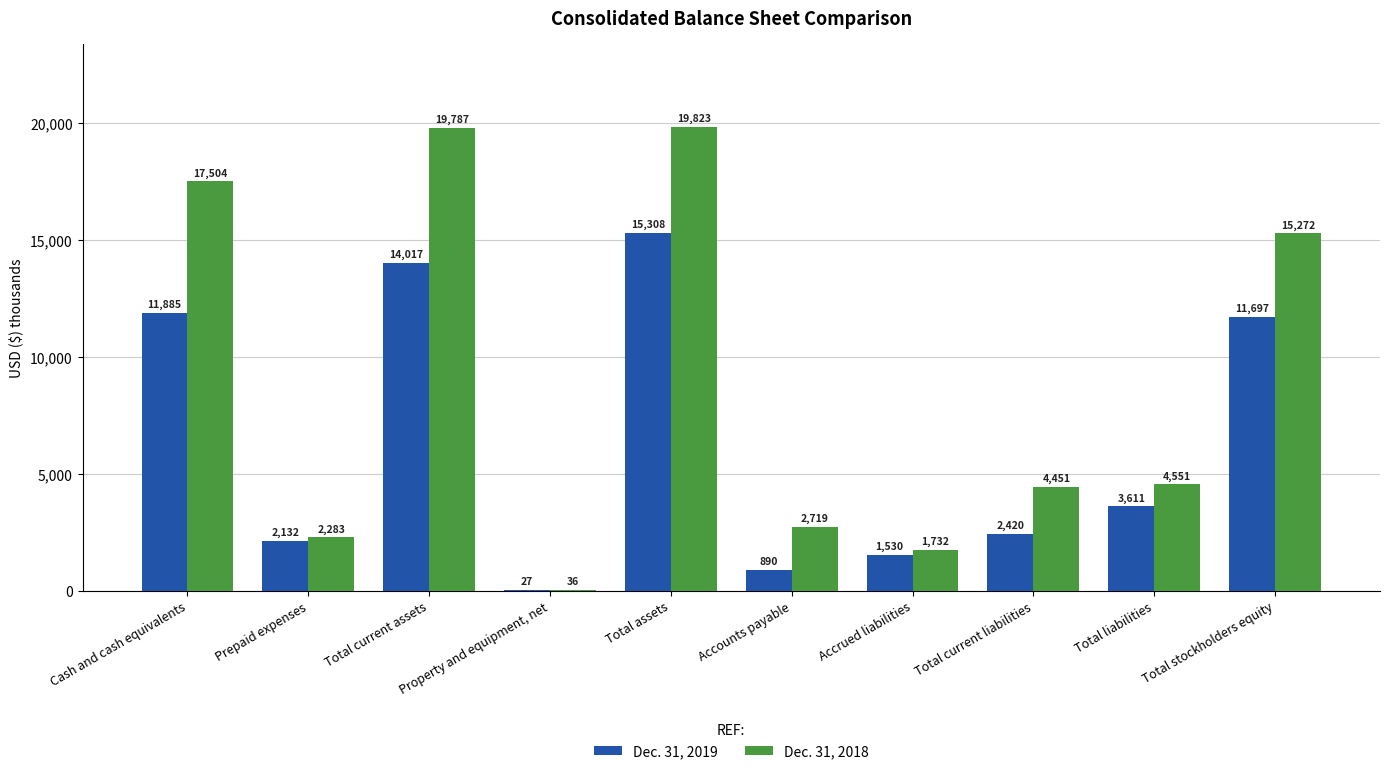

Which series has the largest total across all categories?

Dec. 31, 2018